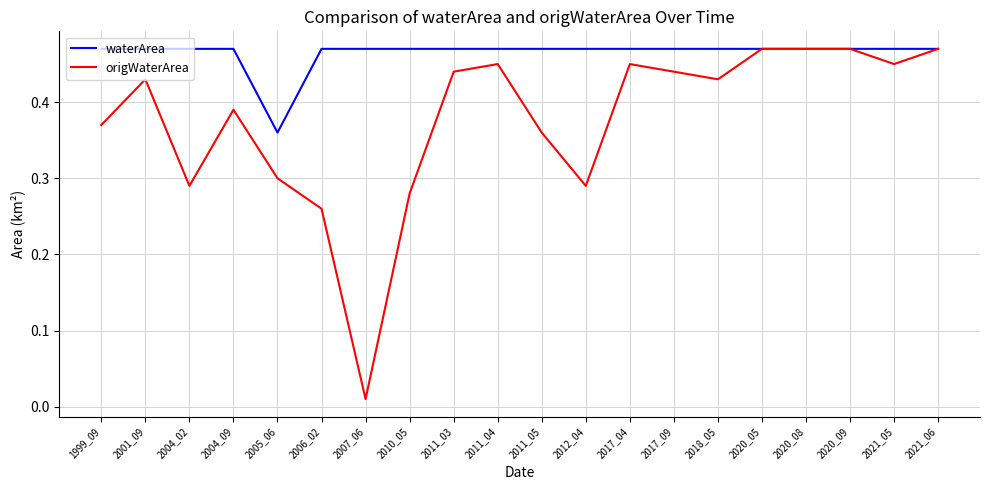

Rank the series at 2004_09 from lowest to highest value.

origWaterArea, waterArea